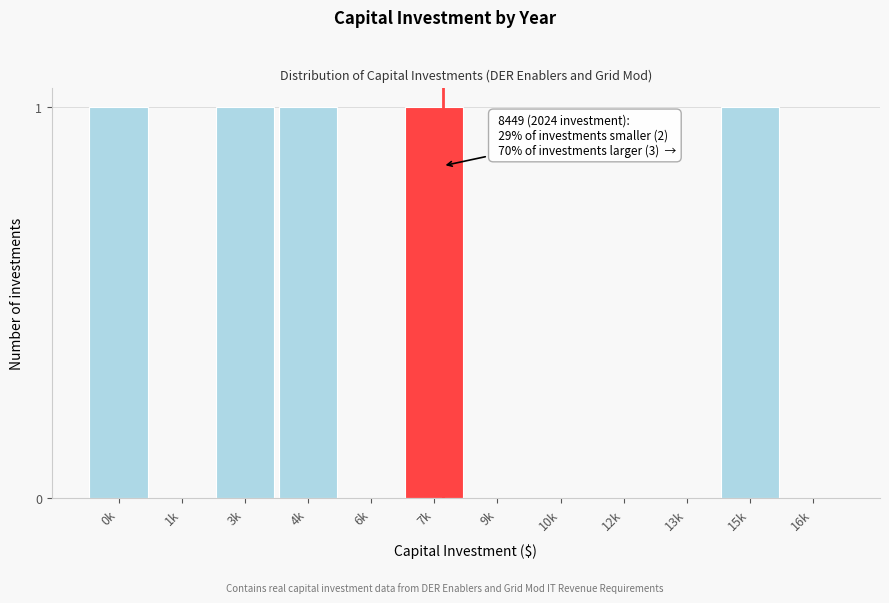

Reading left to right, list all the values displayed in this chart.

0k=1	1k=0	3k=1	4k=1	6k=0	7k=1	9k=0	10k=0	12k=0	13k=0	15k=1	16k=0